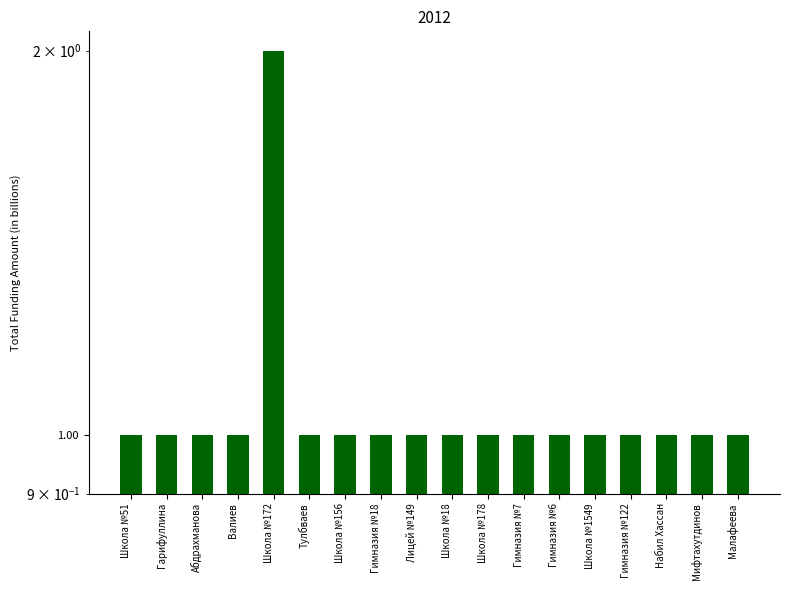

Reading left to right, transcribe all the data shown in this chart.

1	1	1	1	2	1	1	1	1	1	1	1	1	1	1	1	1	1